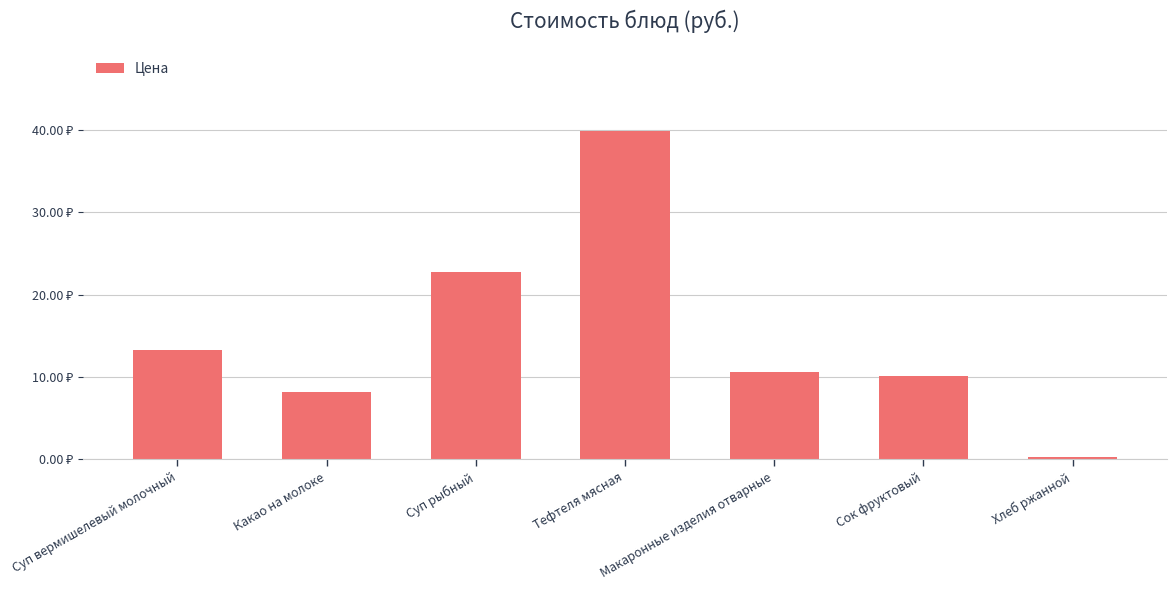

Reading left to right, extract all data points from this chart.

Суп вермишелевый молочный=13.2	Какао на молоке=8.2	Суп рыбный=22.8	Тефтеля мясная=39.8	Макаронные изделия отварные=10.6	Сок фруктовый=10.1	Хлеб ржанной=0.3